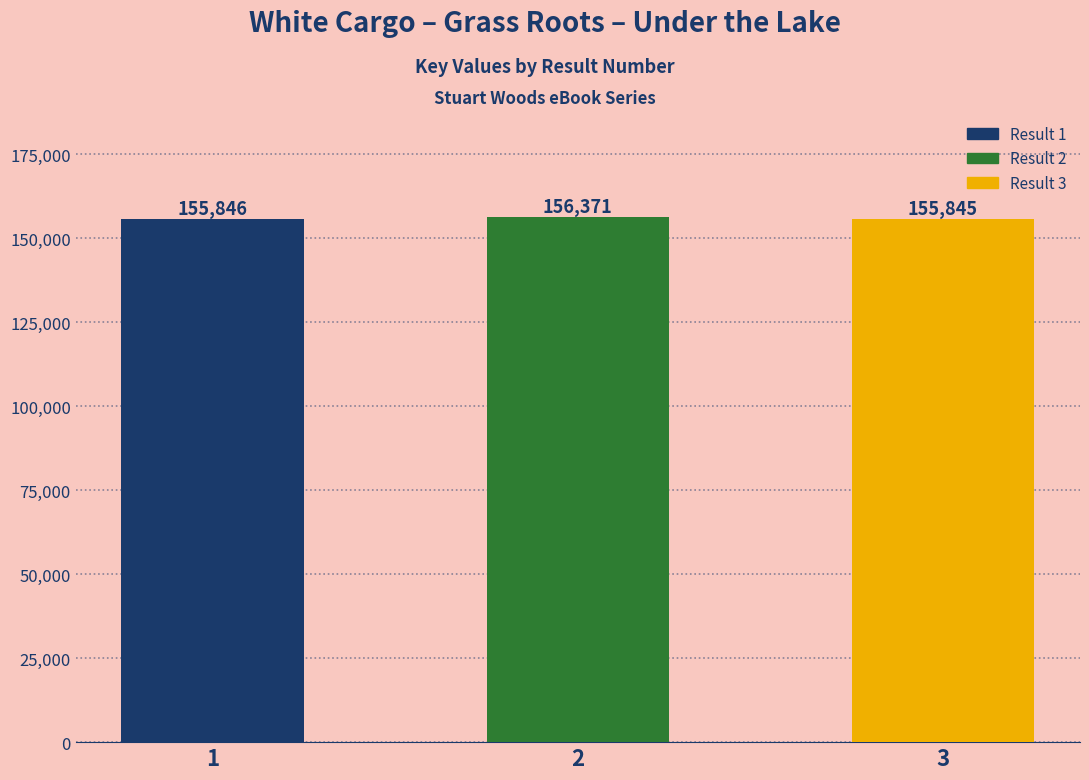

What is the change in value from 1 to 2?

+525